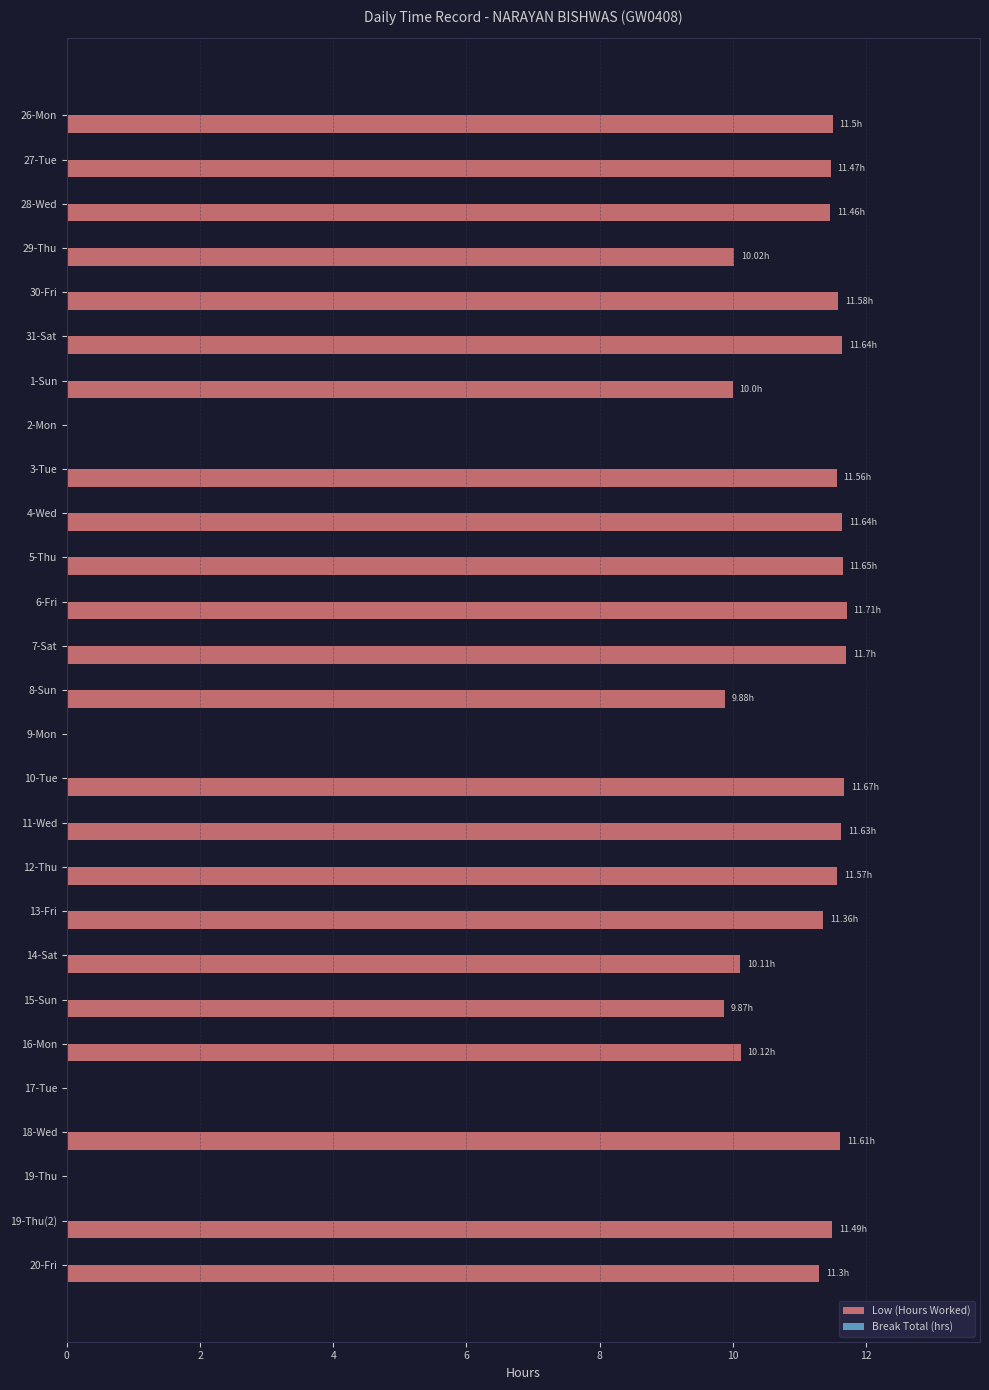

What is the sum of the values at 14-Sat and 31-Sat?

21.8